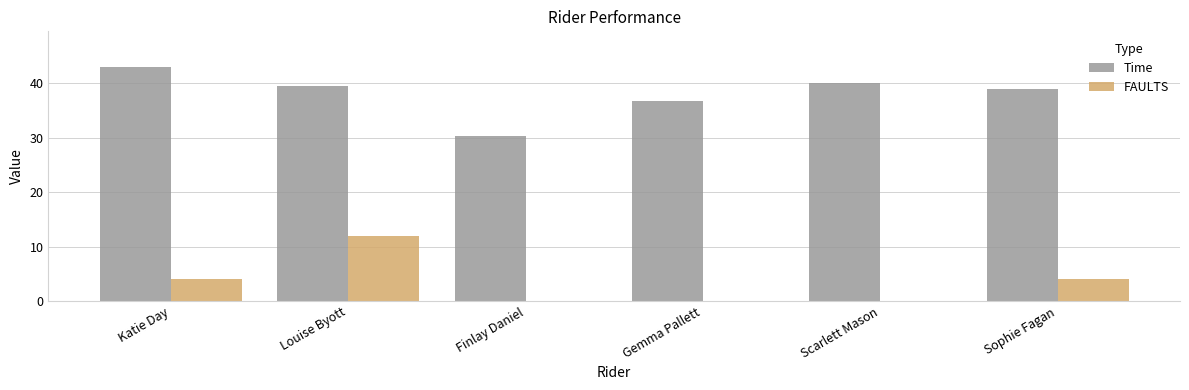

What is the total value across all series at Finlay Daniel?

30.3